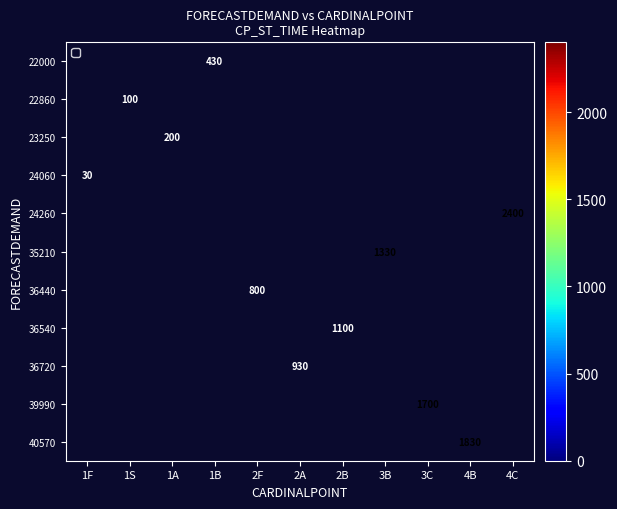

The value of 36440 at 2F is 1070. True or false?

False